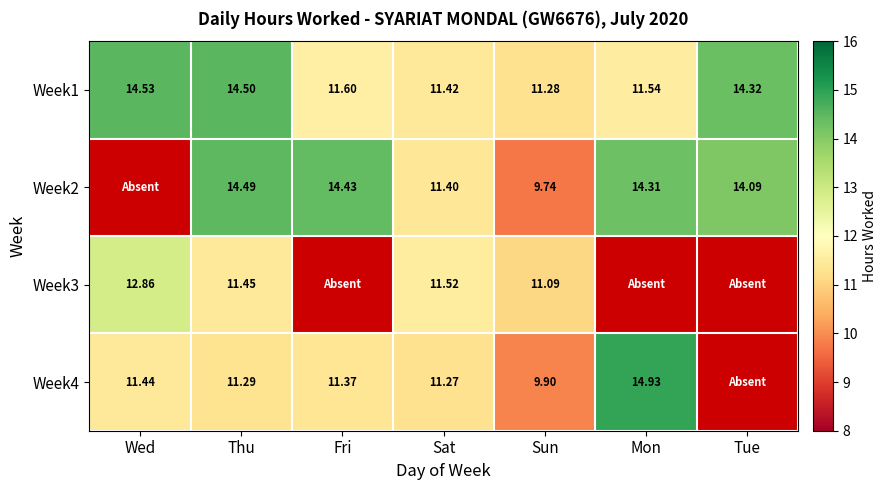

Where is Week1 nearest to the value 12?

Fri